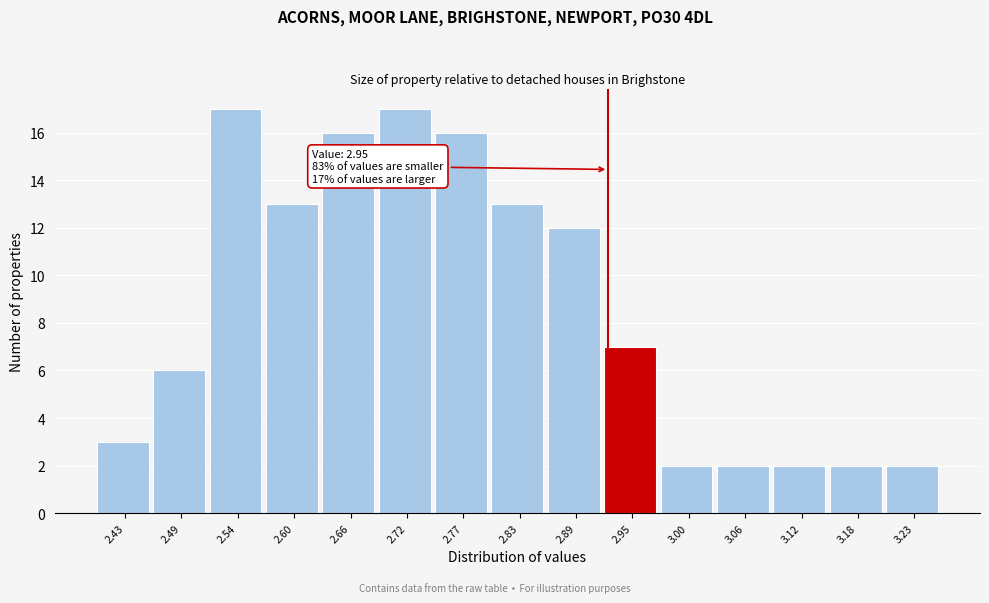

Reading left to right, list all the values displayed in this chart.

3	6	17	13	16	17	16	13	12	7	2	2	2	2	2